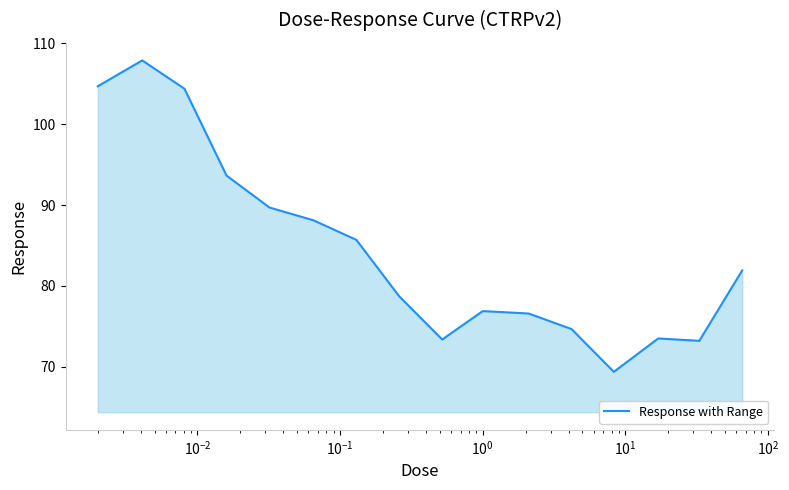

Does the chart have visible grid lines?

No